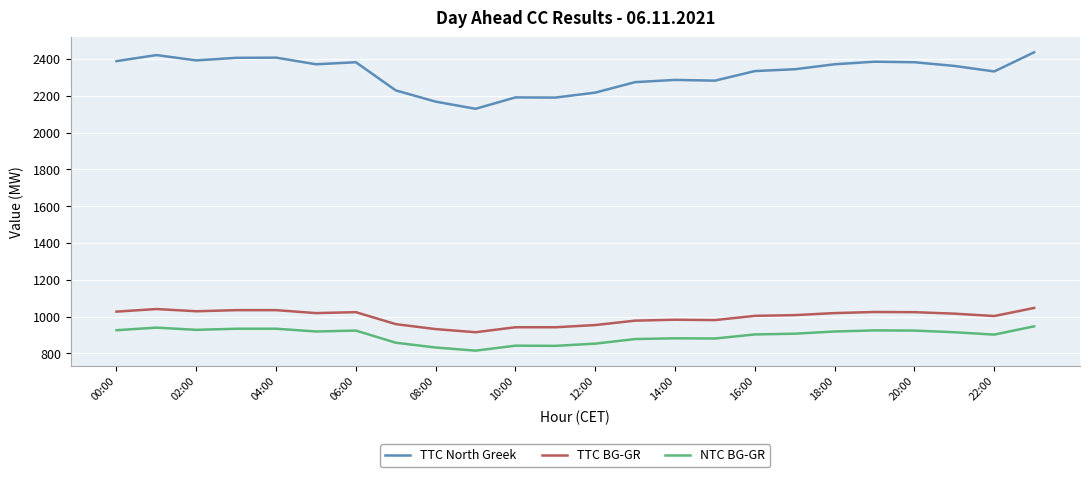

What is the greatest value displayed?

2436